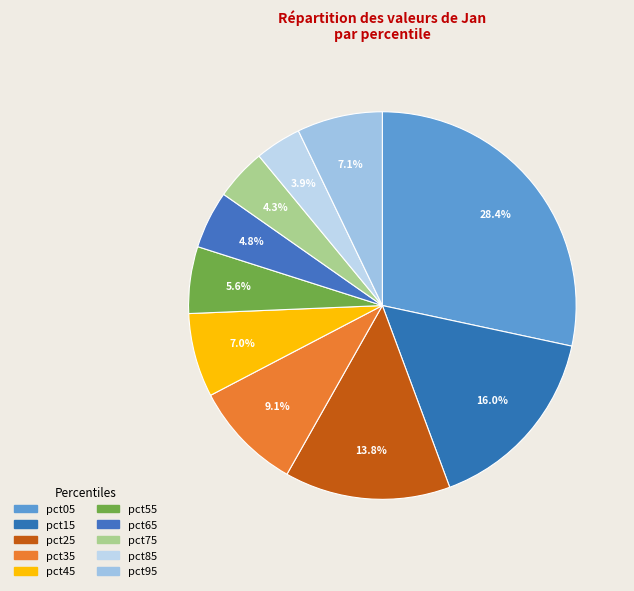

How many segments does this pie chart have?

10